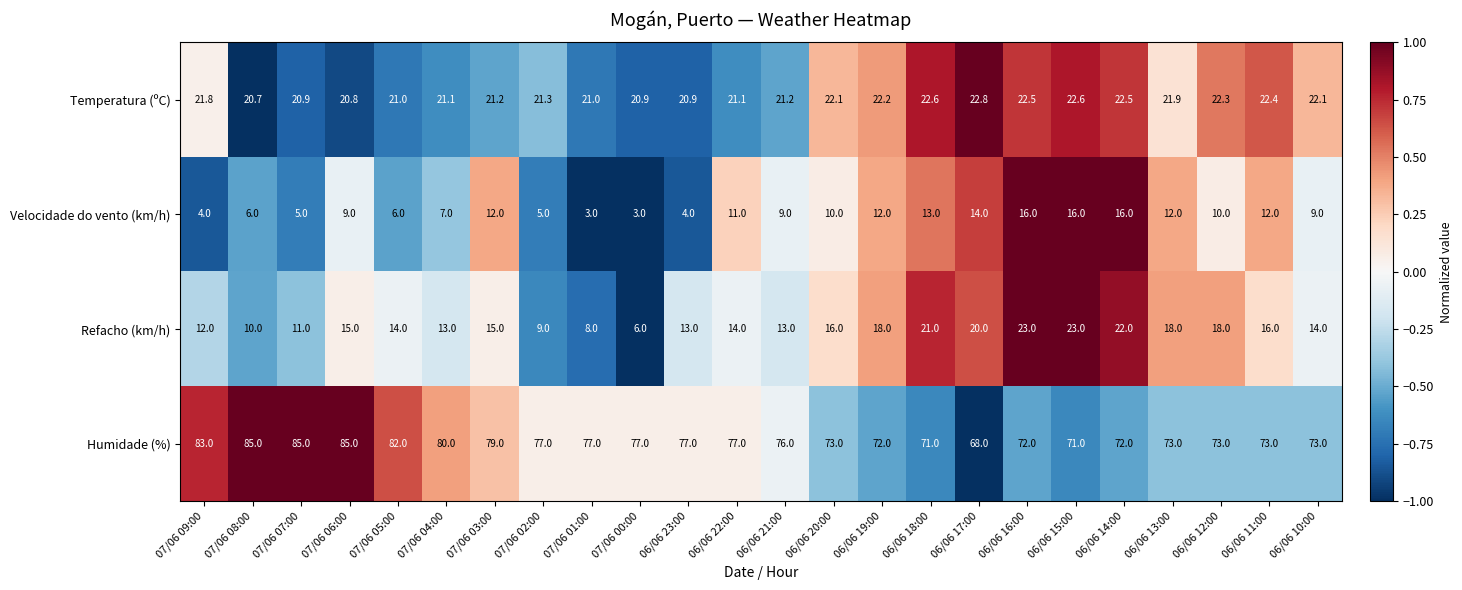

What is the total value across all series at 06/06 10:00?

118.1